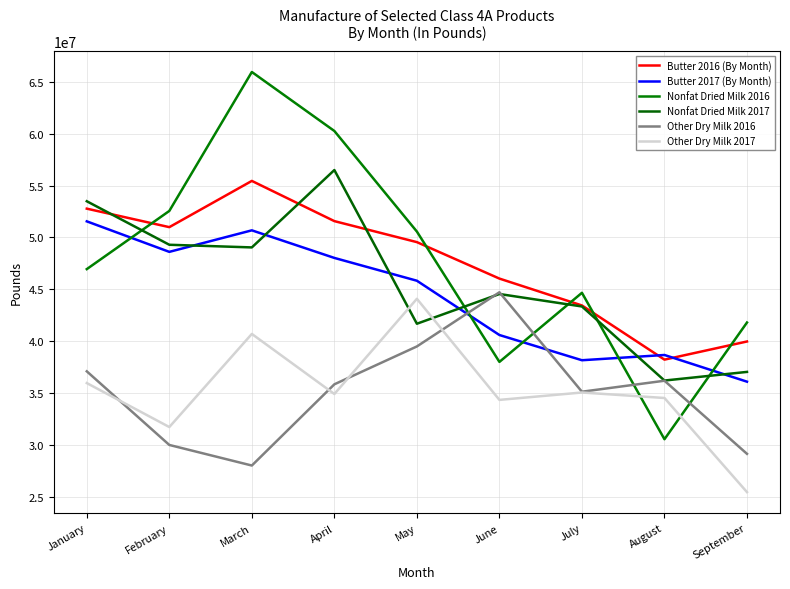

At which category does the chart reach its peak across all series?

March